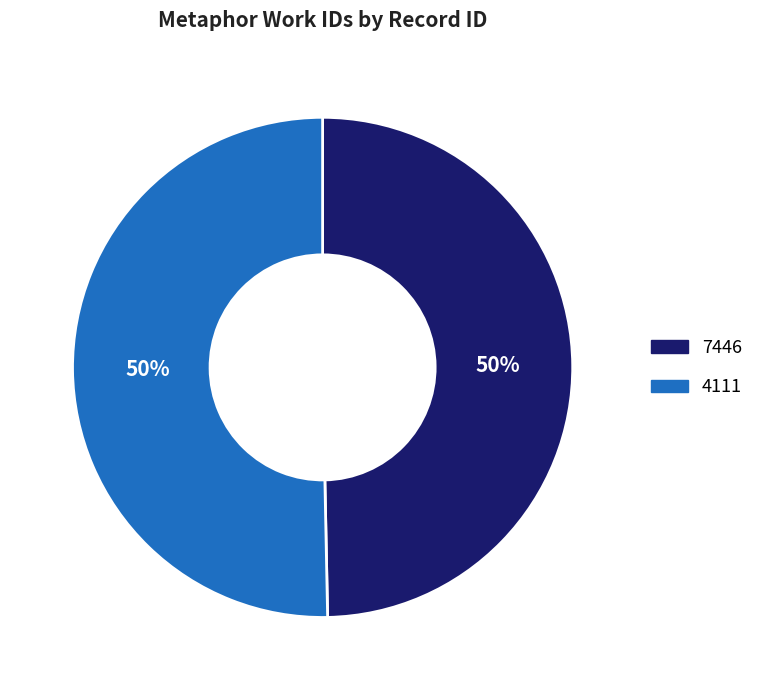

Which slice is the smallest?

7446